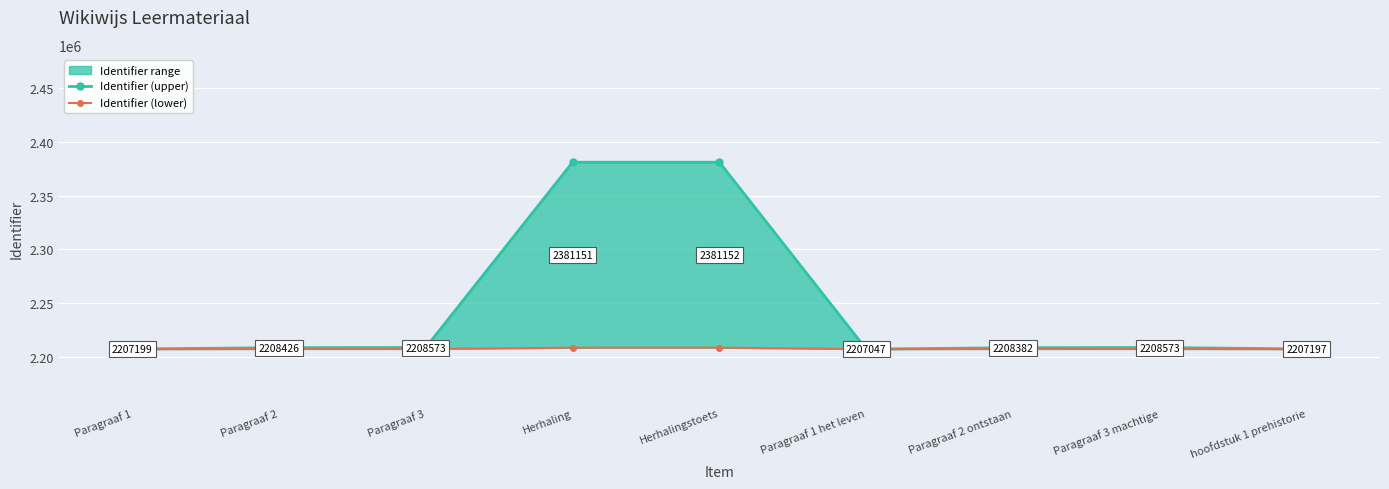

What is the sum of all Identifier (lower) values?

19866741